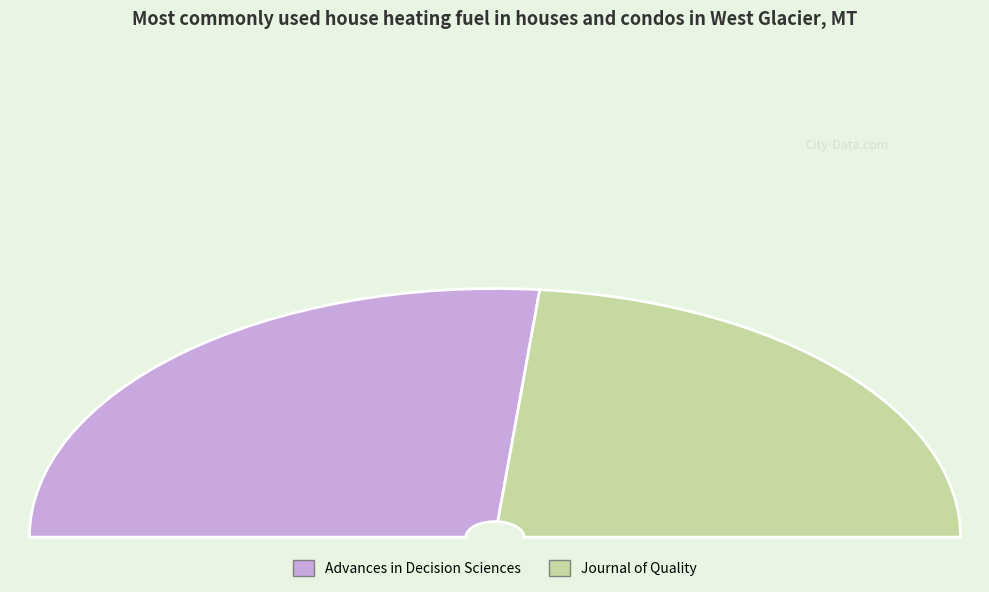

Approximately how many times larger is the value at Advances in Decision Sciences compared to Journal of Quality?

1.1